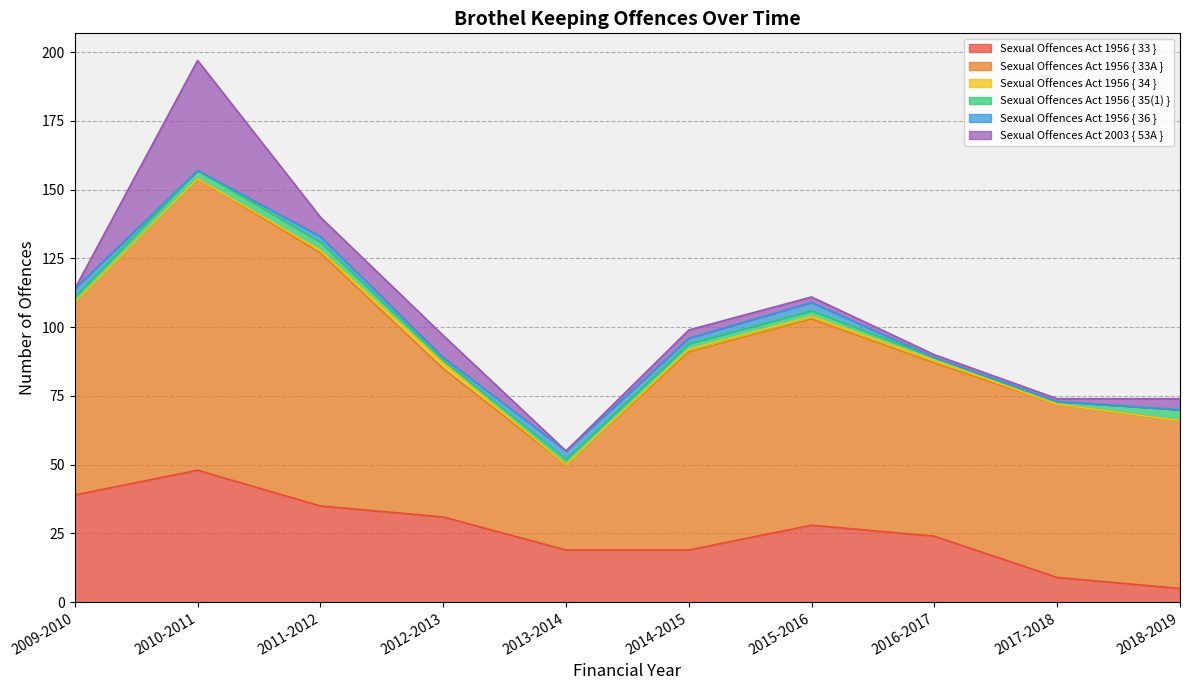

Reading left to right, extract all data points from this chart.

Sexual Offences Act 1956 { 33 }: 2009-2010=39	2010-2011=48	2011-2012=35	2012-2013=31	2013-2014=19	2014-2015=19	2015-2016=28	2016-2017=24	2017-2018=9	2018-2019=5
Sexual Offences Act 1956 { 33A }: 2009-2010=70	2010-2011=106	2011-2012=92	2012-2013=54	2013-2014=31	2014-2015=72	2015-2016=75	2016-2017=63	2017-2018=63	2018-2019=61
Sexual Offences Act 1956 { 34 }: 2009-2010=0	2010-2011=0	2011-2012=1	2012-2013=2	2013-2014=0	2014-2015=1	2015-2016=1	2016-2017=1	2017-2018=0	2018-2019=0
Sexual Offences Act 1956 { 35(1) }: 2009-2010=2	2010-2011=3	2011-2012=3	2012-2013=1	2013-2014=2	2014-2015=2	2015-2016=2	2016-2017=1	2017-2018=1	2018-2019=4
Sexual Offences Act 1956 { 36 }: 2009-2010=3	2010-2011=0	2011-2012=2	2012-2013=1	2013-2014=3	2014-2015=2	2015-2016=3	2016-2017=0	2017-2018=0	2018-2019=0
Sexual Offences Act 2003 { 53A }: 2009-2010=0	2010-2011=40	2011-2012=7	2012-2013=8	2013-2014=0	2014-2015=3	2015-2016=2	2016-2017=1	2017-2018=1	2018-2019=4